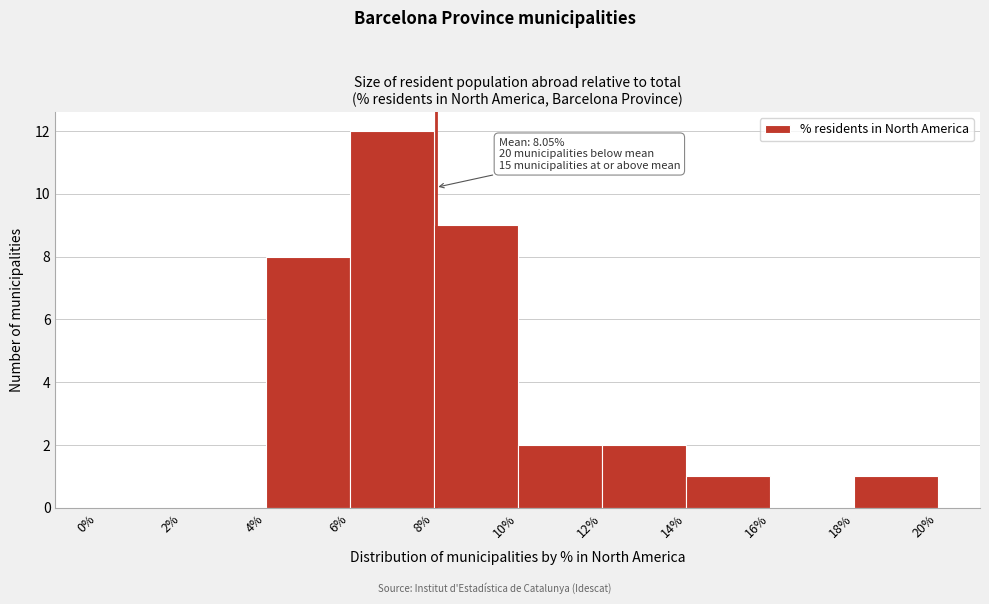

Which range on the x-axis has the tallest bar?

6% to 8%